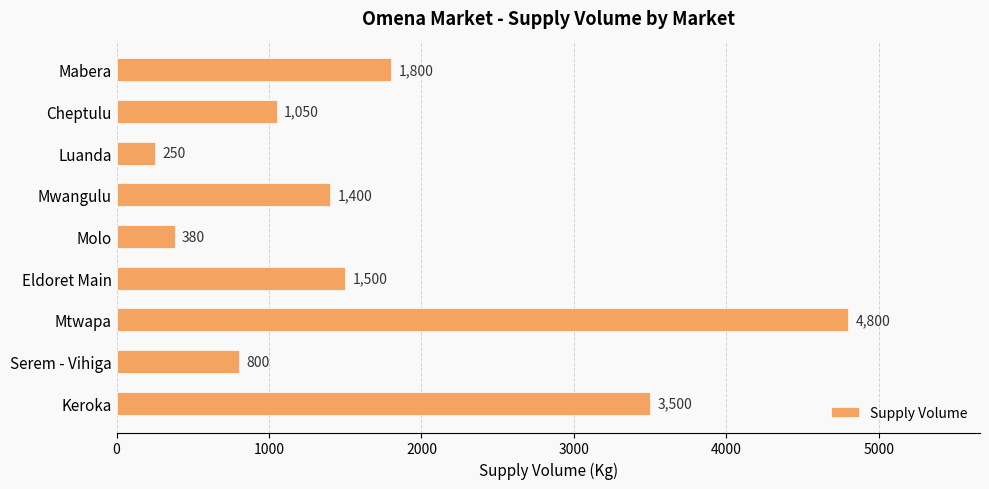

Reading top to bottom, what are all the values shown in this chart?

Mabera=1800	Cheptulu=1050	Luanda=250	Mwangulu=1400	Molo=380	Eldoret Main=1500	Mtwapa=4800	Serem - Vihiga=800	Keroka=3500